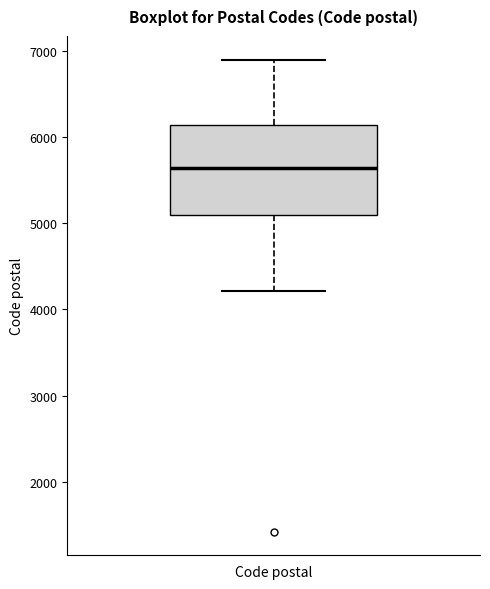

Transcribe this box plot: give where the median line is, the range the box spans, and where the two whiskers end, as read against the y-axis. The values are not printed on the chart, so give them approximately, as read against the axis.

median 5600, box 5100 to 6100, whiskers 4200 to 6900